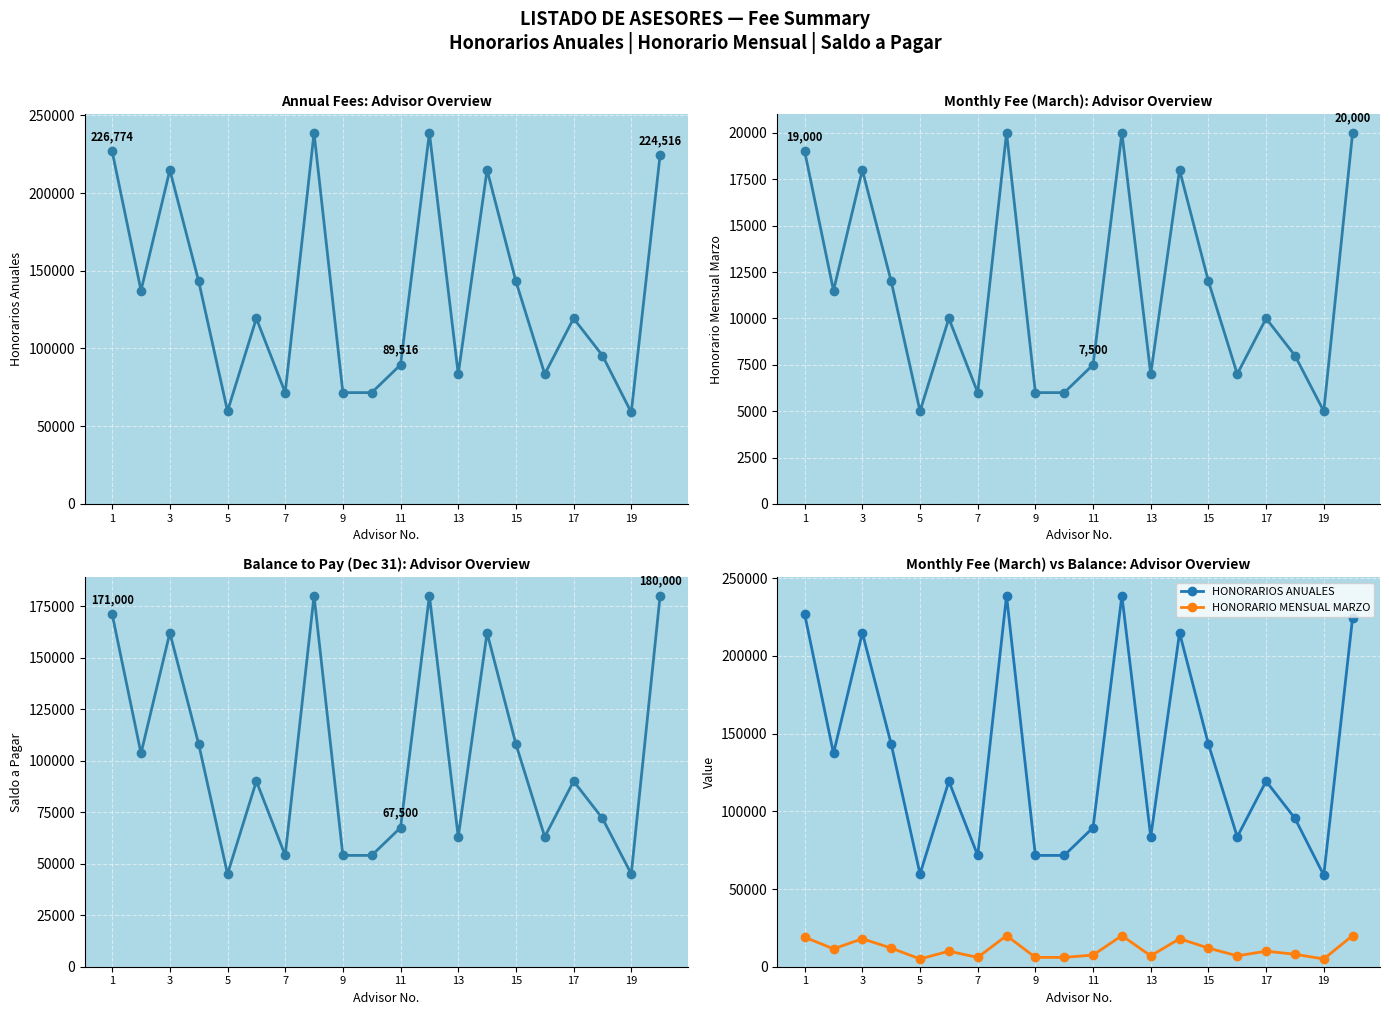

Does the chart display data point markers on the line(s)?

Yes